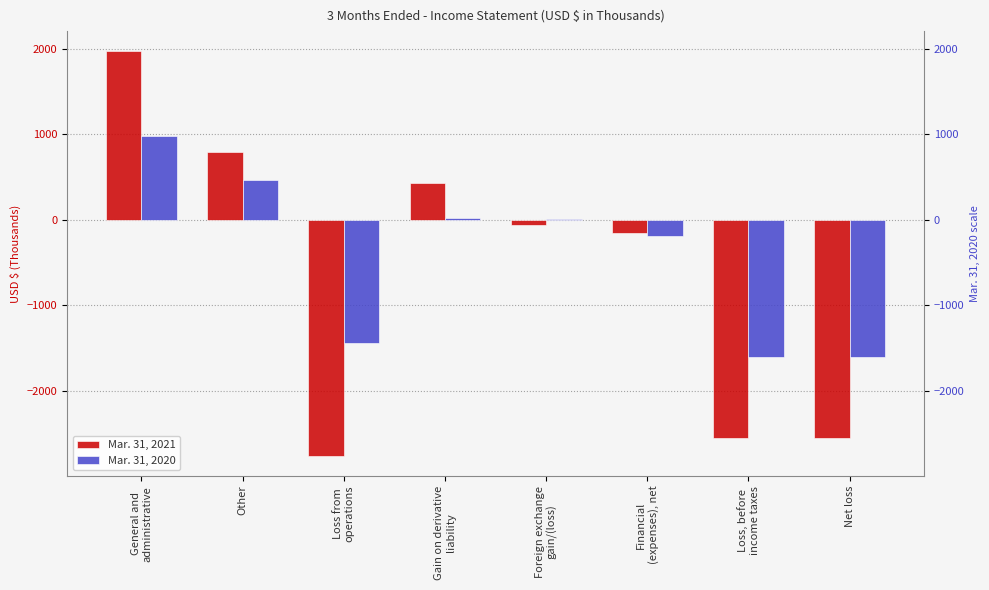

Reading left to right, list all the values displayed in this chart.

Mar. 31, 2021: 1971	792	-2763	426	-63	-160	-2560	-2560
Mar. 31, 2020: 975	468	-1443	16	11	-192	-1608	-1608